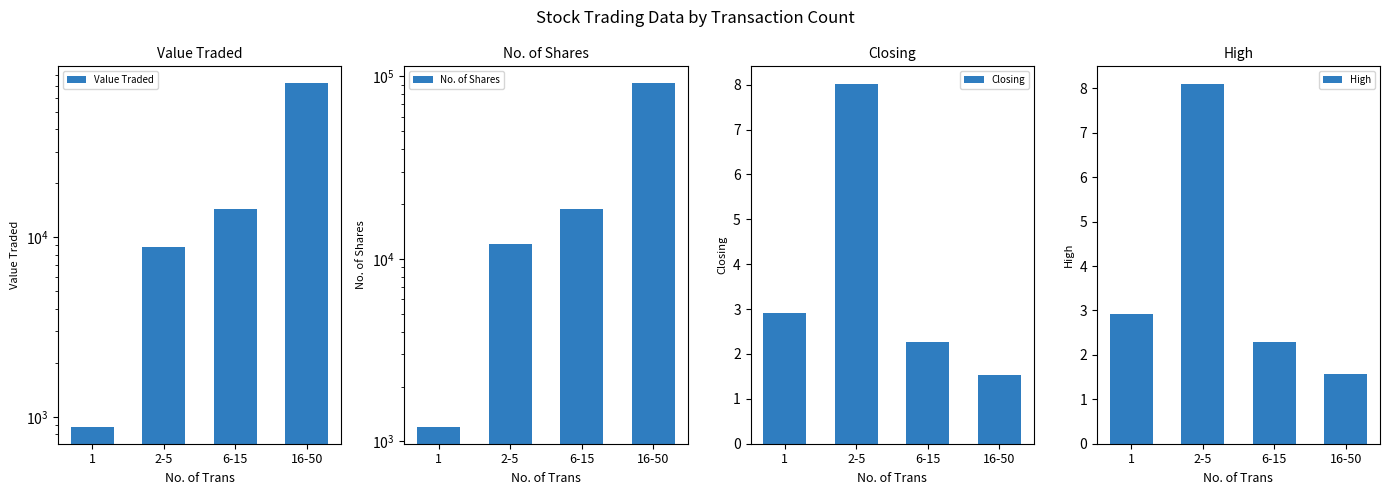

Are the bars grouped side by side (vs. stacked)?

Yes